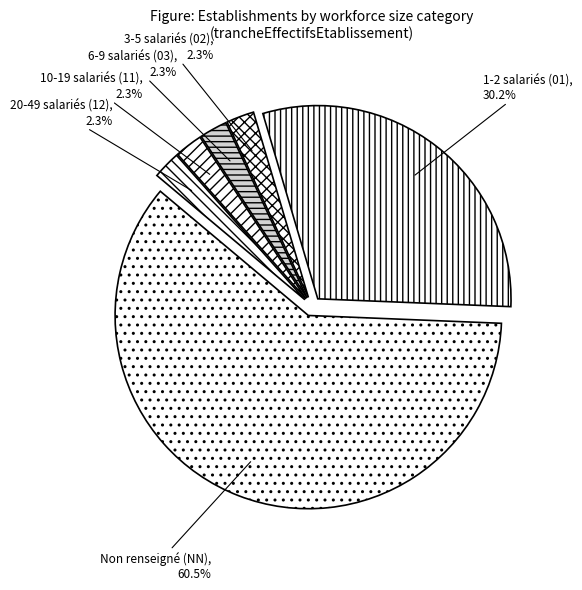

Is there a majority slice in this chart?

Yes